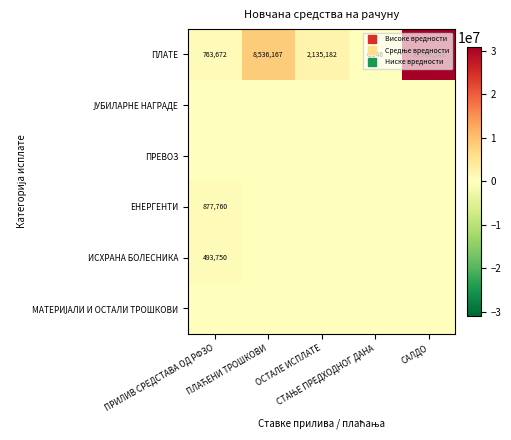

Between ОСТАЛЕ ИСПЛАТЕ and СТАЊЕ ПРЕДХОДНОГ ДАНА, which series saw the biggest shift?

ПЛАТЕ